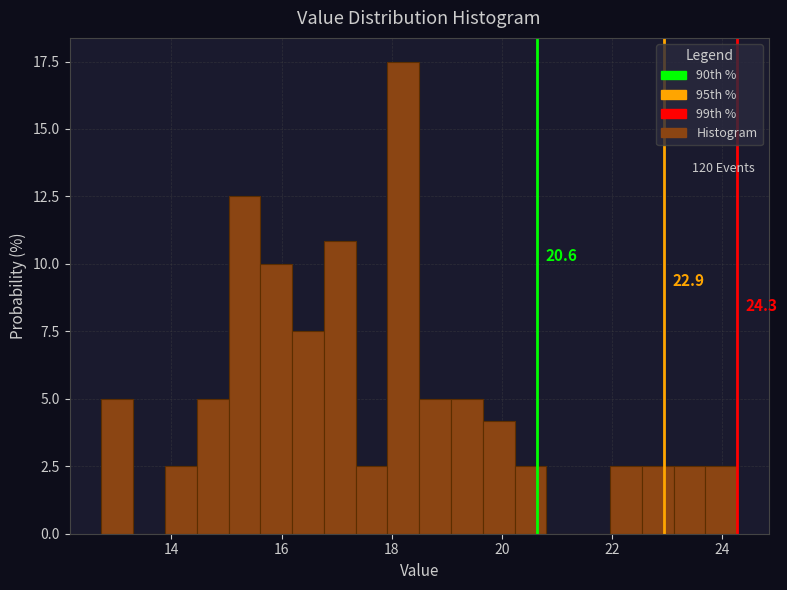

Around what value on the x-axis is the tallest bar? Give the approximate position of its centre, as read against the axis.

18.2